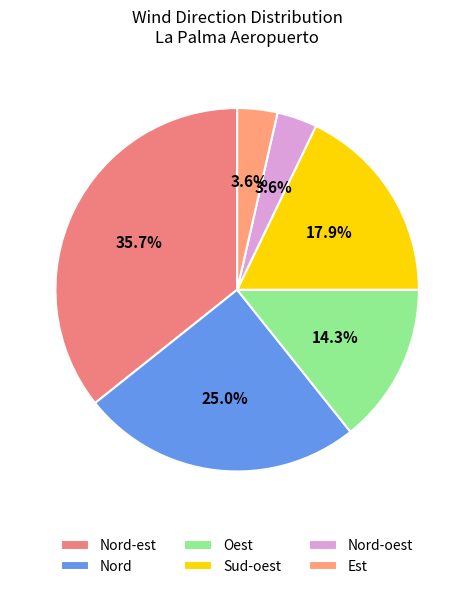

How many slices are in this pie chart?

6